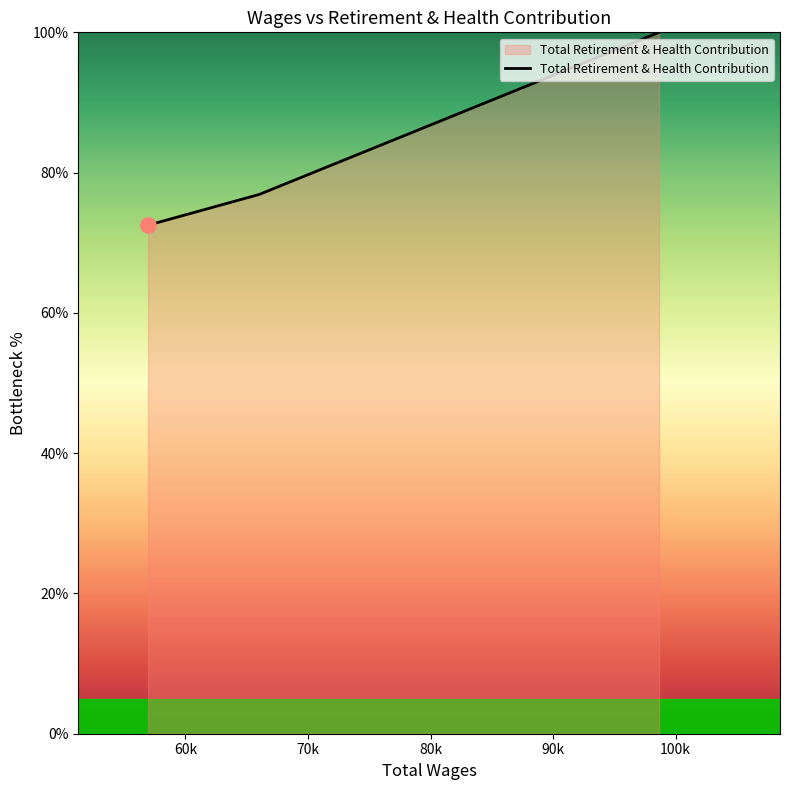

What is the average value?

83.1